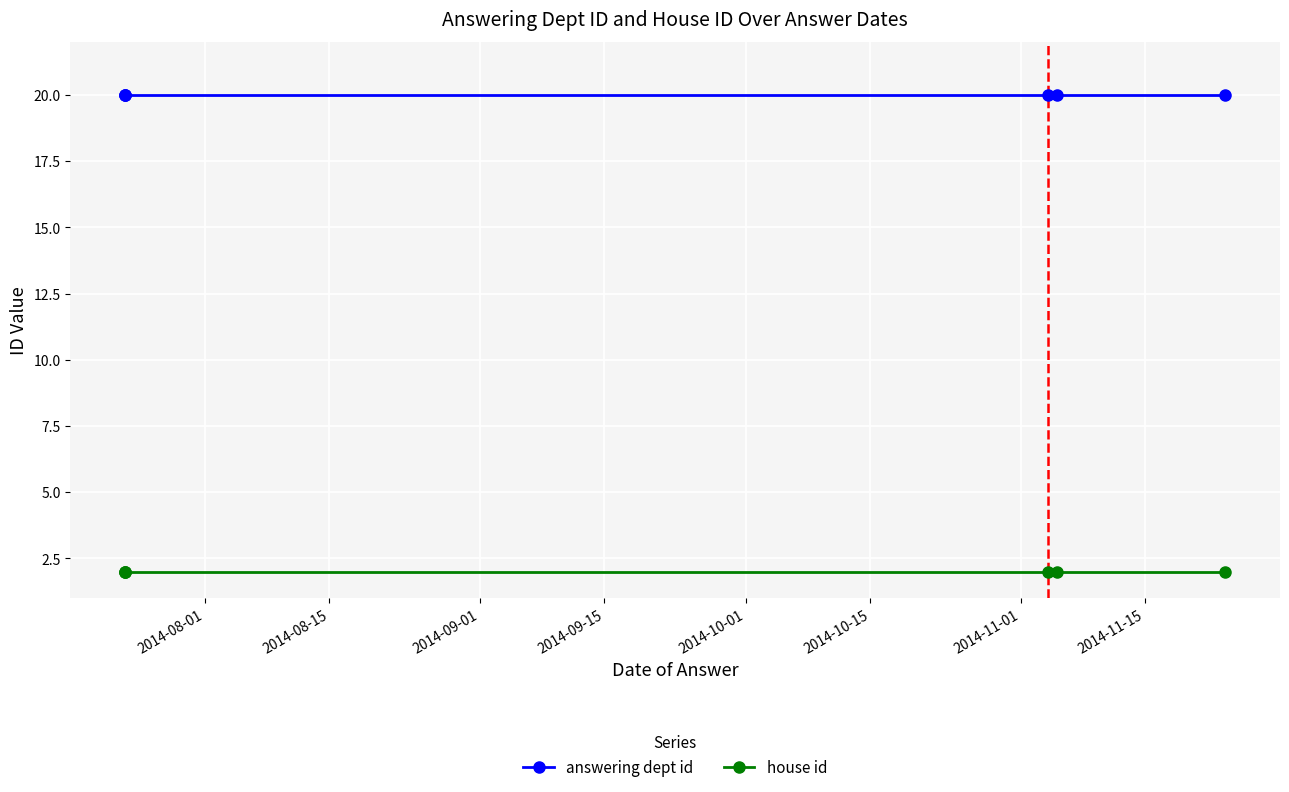

True or false: answering dept id has more than 0 points higher than both neighbors.

False